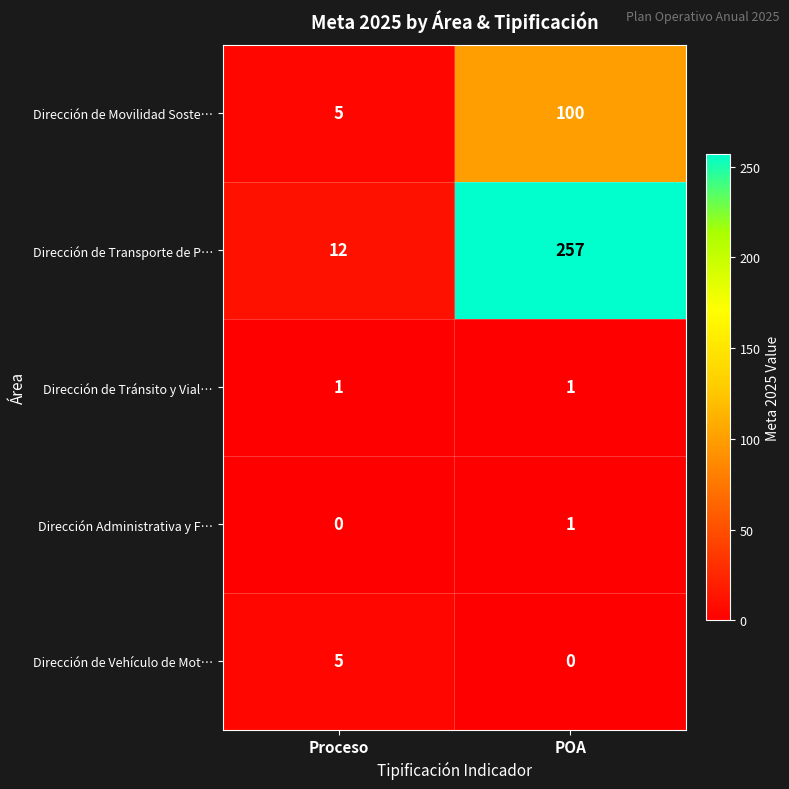

True or false: Dirección de Vehículo de Mot… has a value of -3 at POA.

False